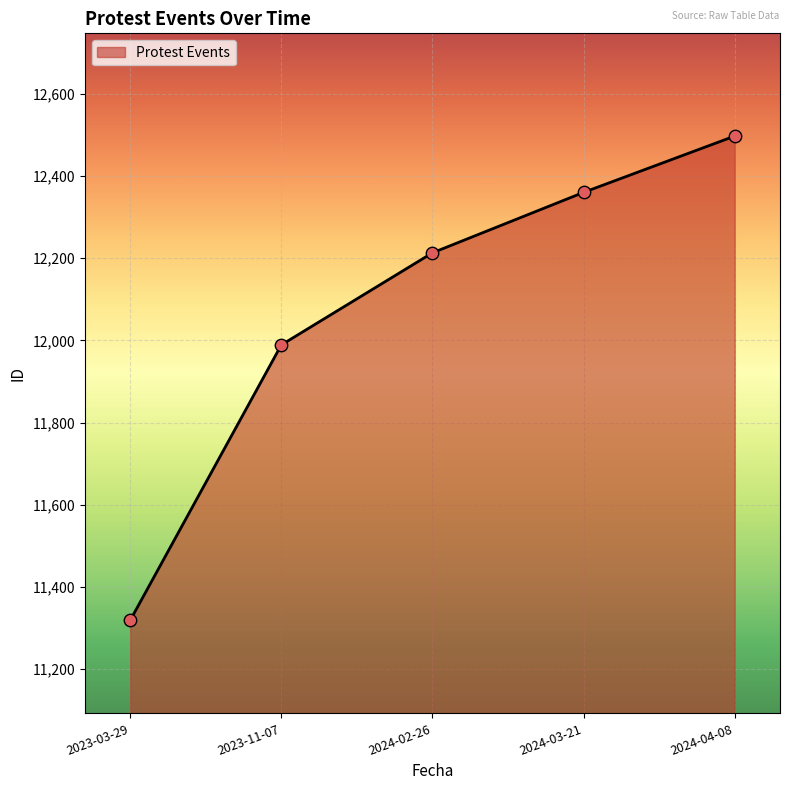

What is the change in value from 2023-11-07 to 2024-02-26?

+224